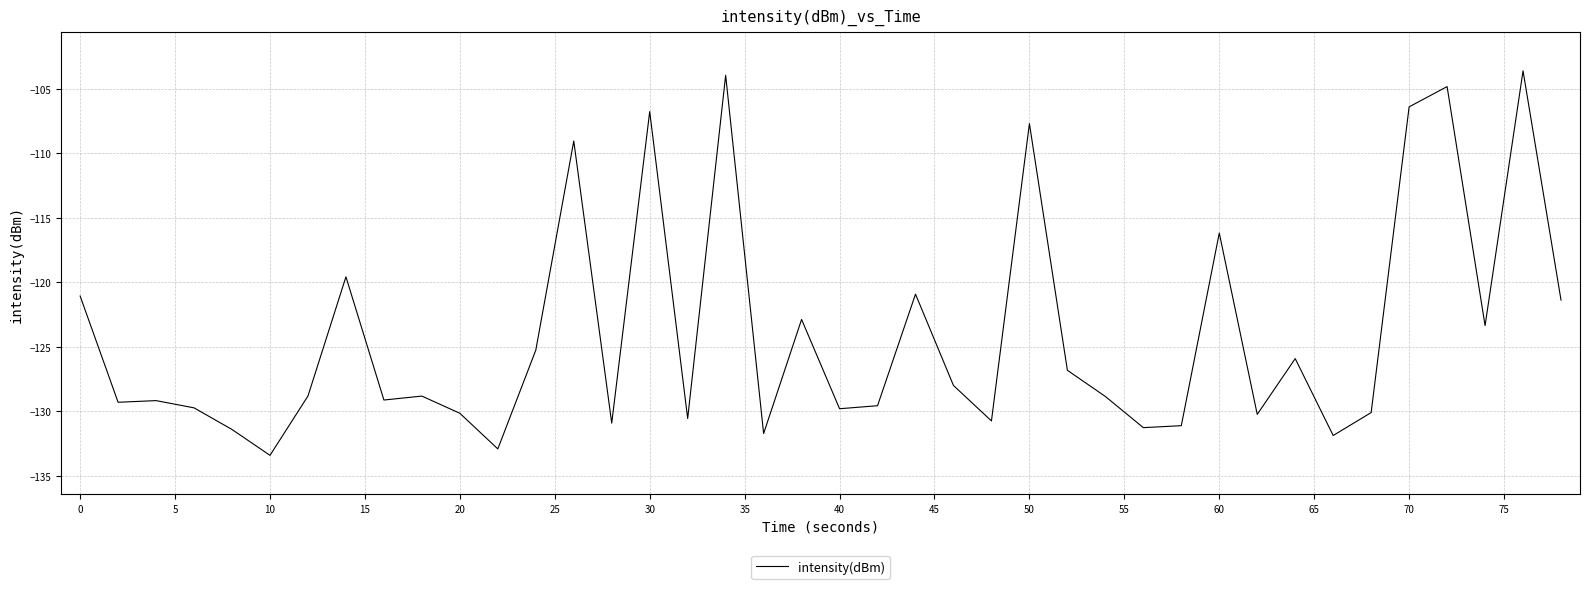

How many series are shown in this chart?

1